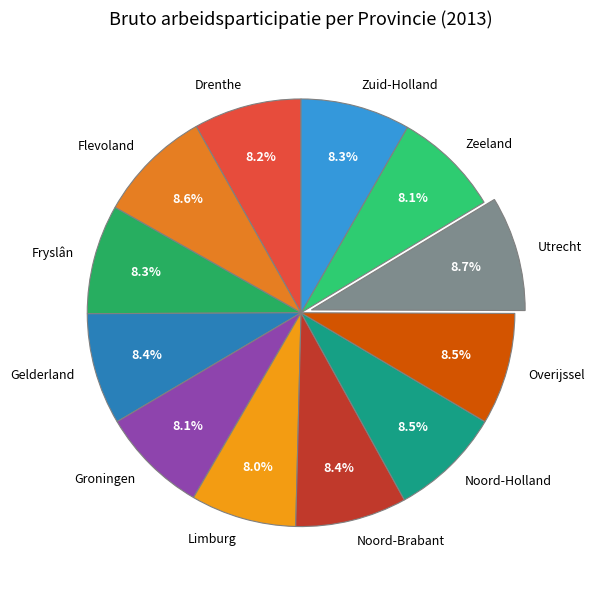

To the nearest percent, what is the average slice percentage?

8%